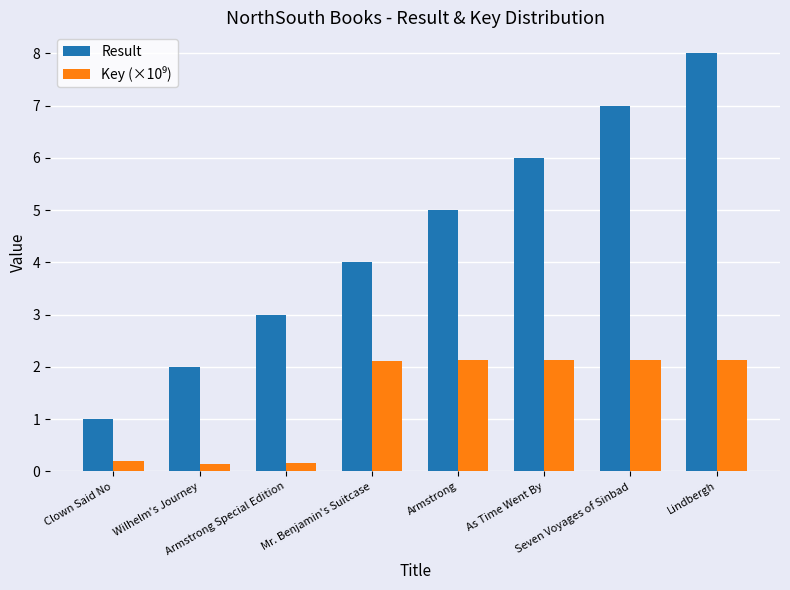

What is the average value of the Result series?

4.5